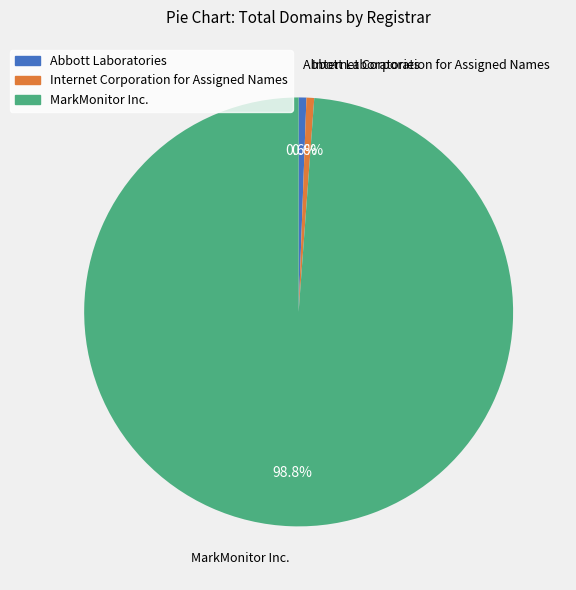

What is the largest slice in the pie chart?

MarkMonitor Inc.